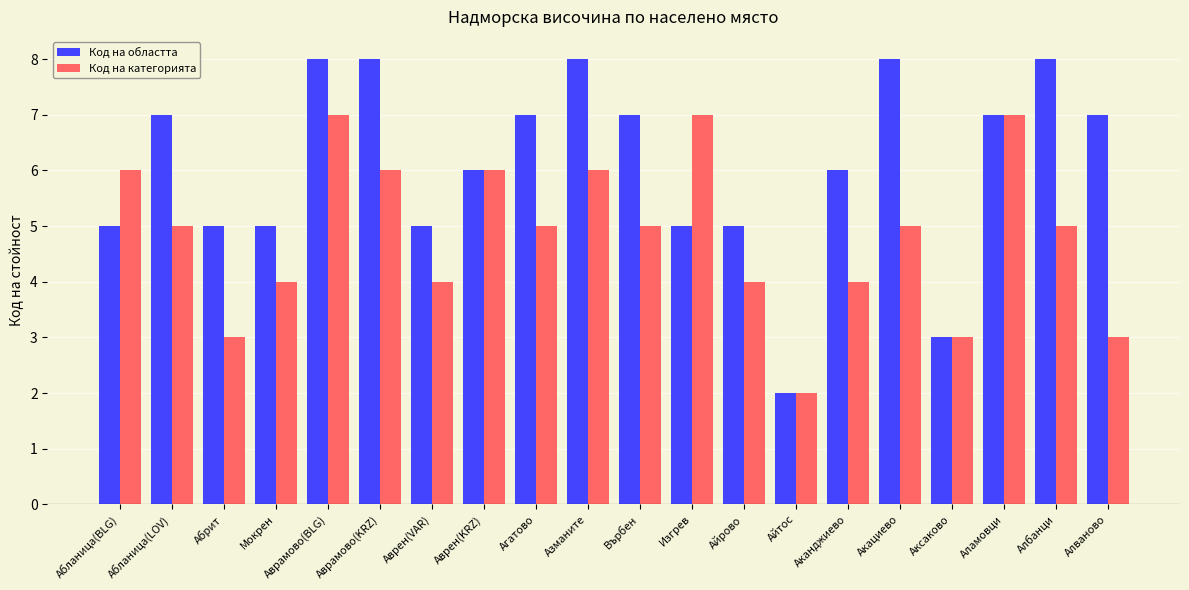

Which series changed the most between Агатово and Аксаково?

Код на областта